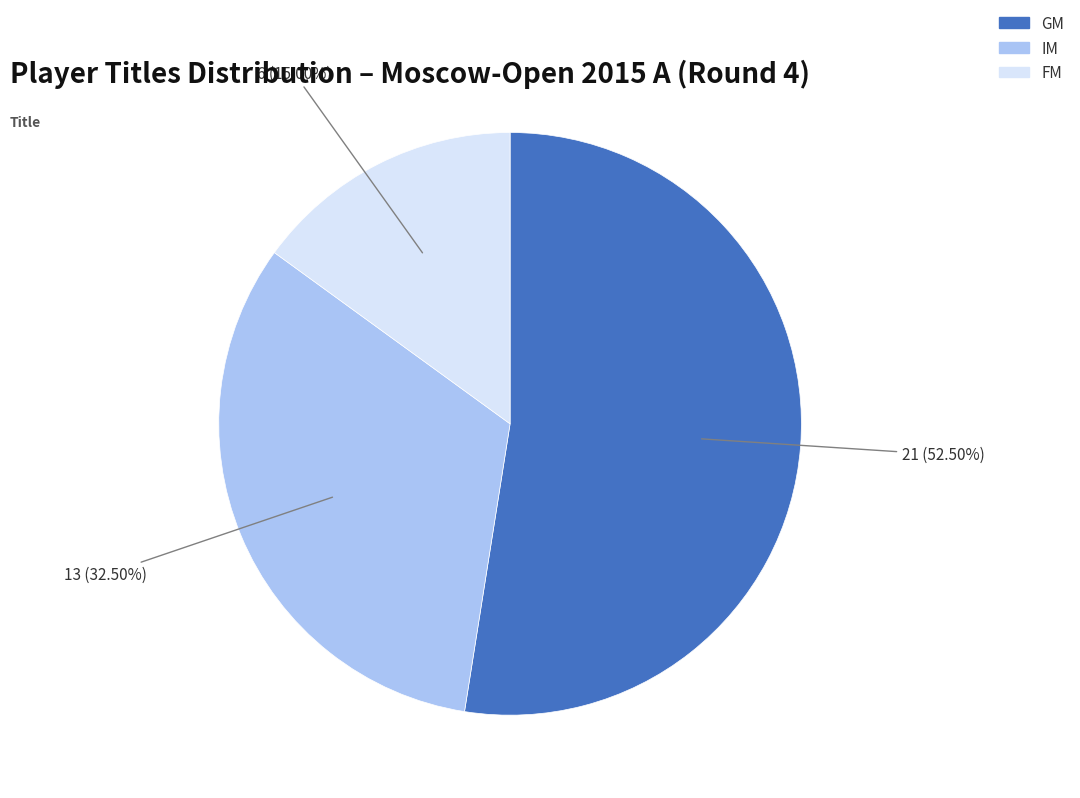

Is it true that FM is 29% of the pie?

False